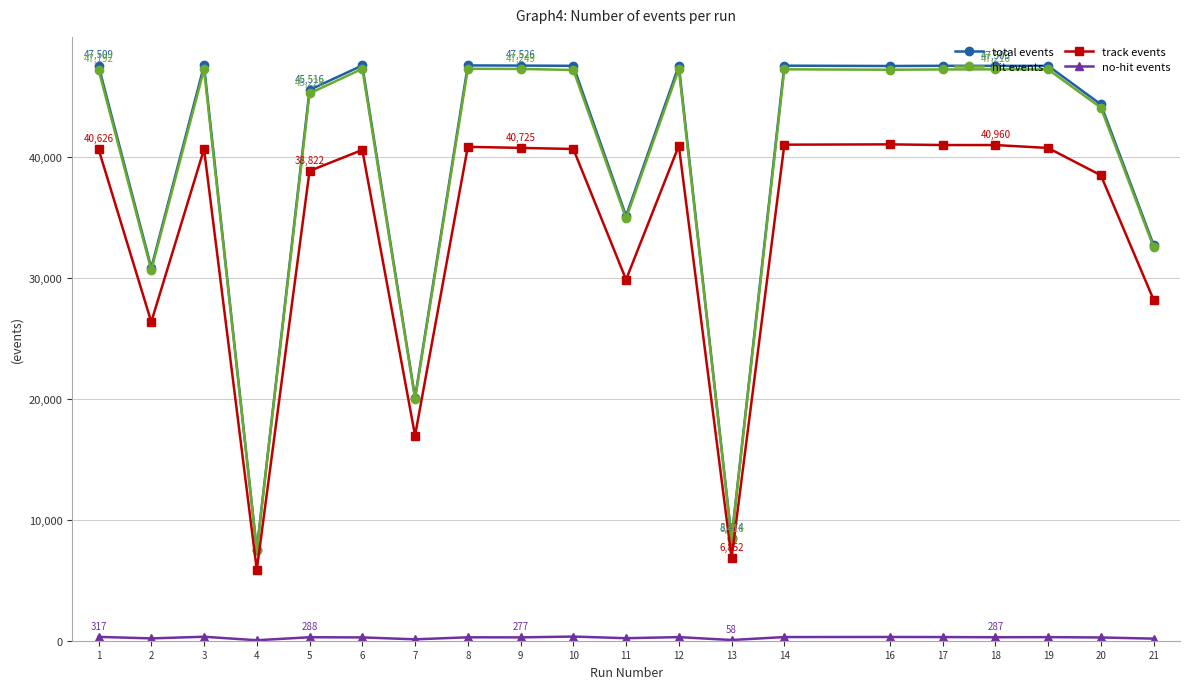

True or false: hit events and track events intersect in this chart.

False